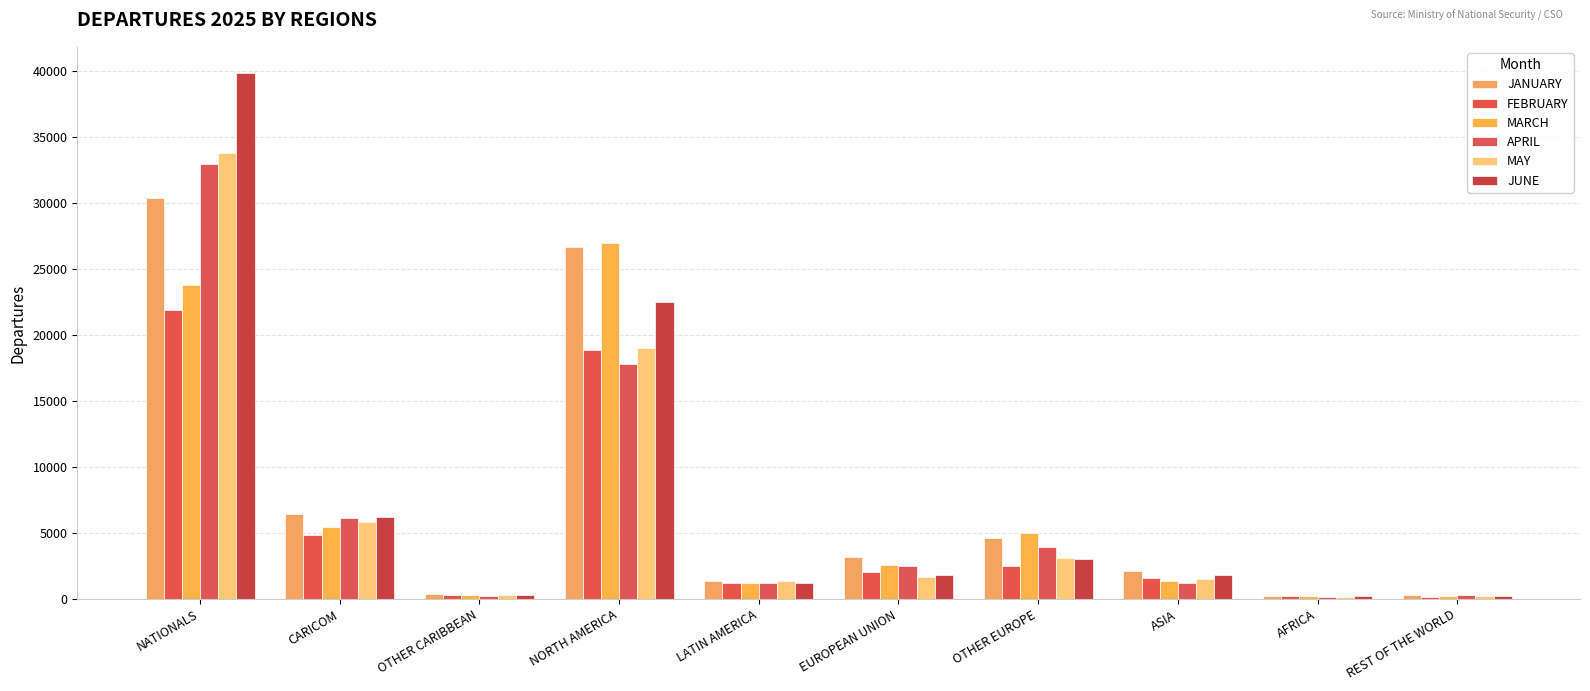

What is the difference between the second highest and minimum values in the FEBRUARY series?

18702